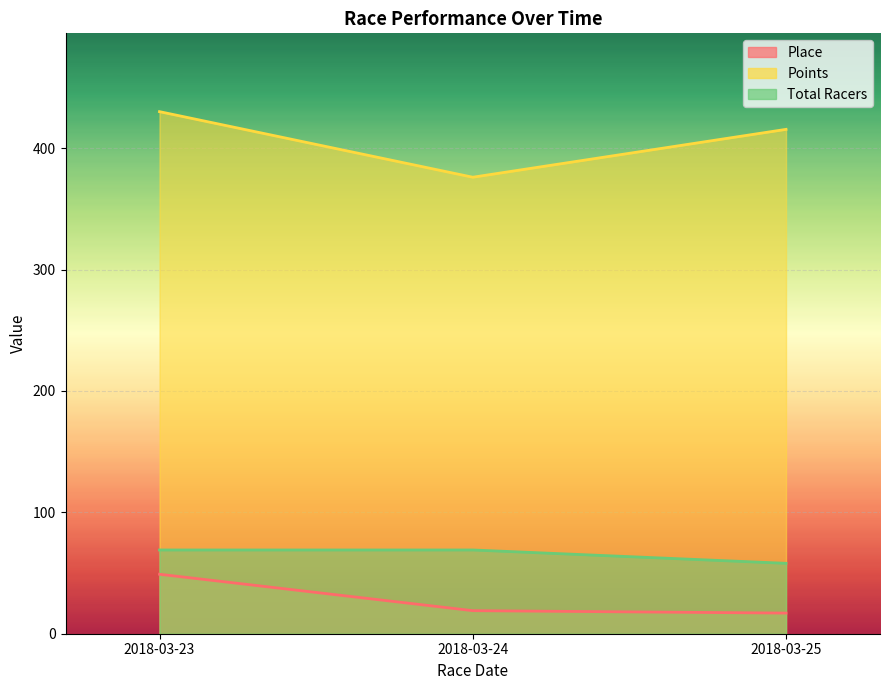

True or false: Total Racers has a value of 58.0 at 2018-03-25.

True